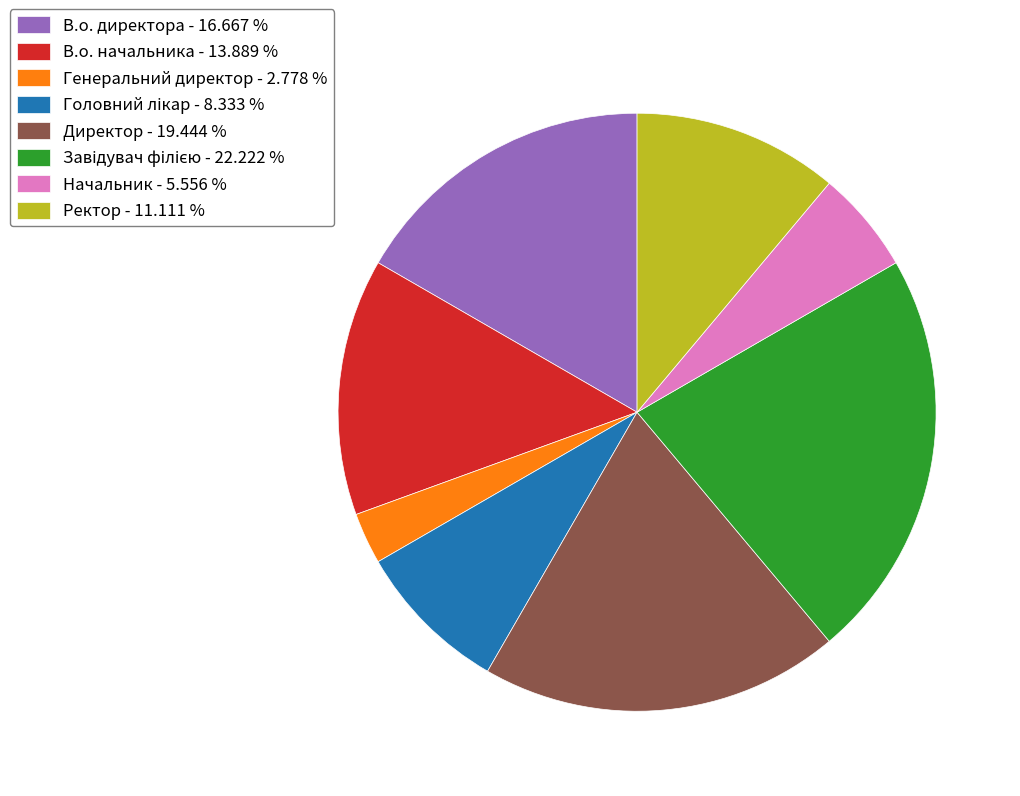

Does any single category account for the majority?

No